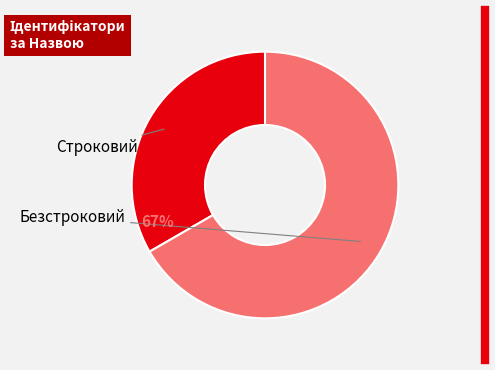

The Строковий slice represents 33% of the pie. True or false?

True